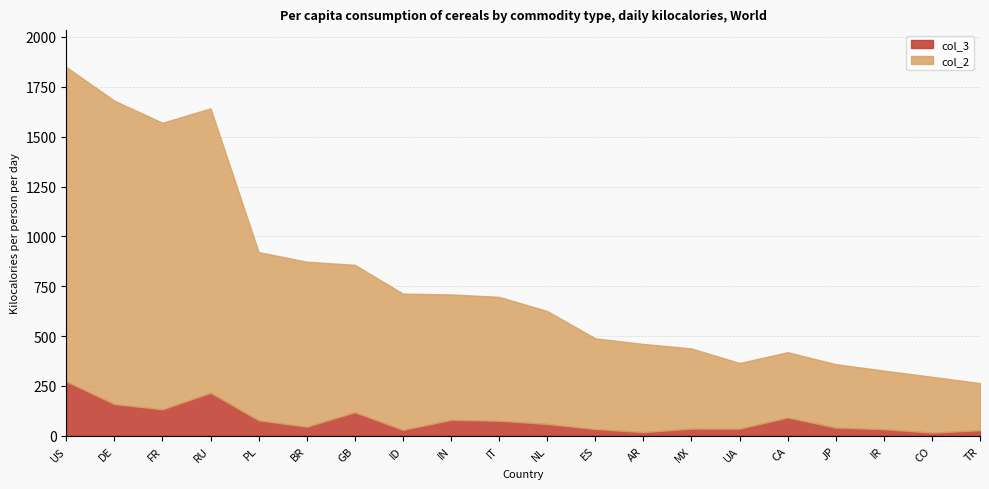

What is the sum of the col_3 values at ID and GB?

147.5